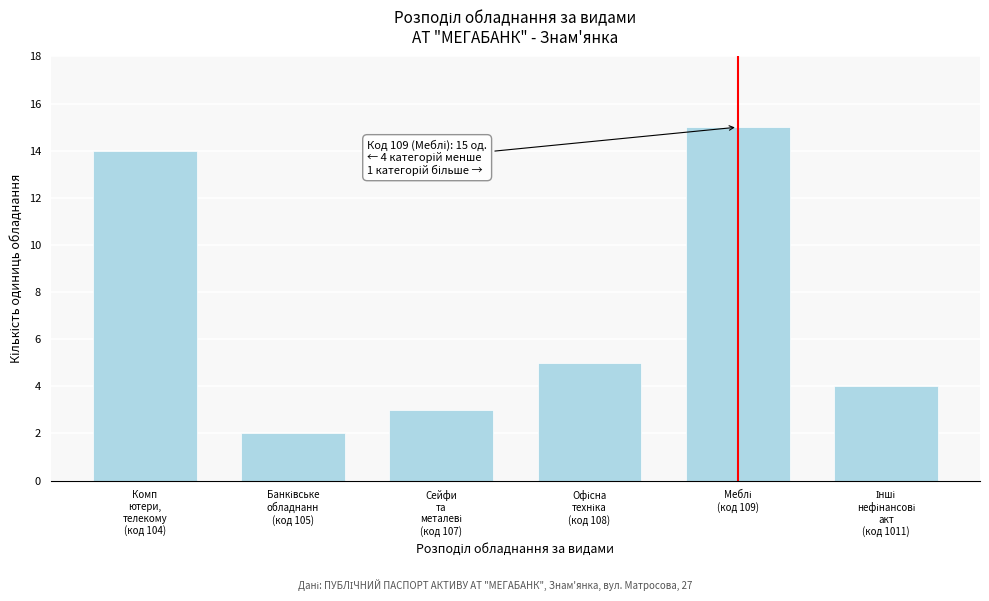

Reading left to right, list all the values displayed in this chart.

14	2	3	5	15	4